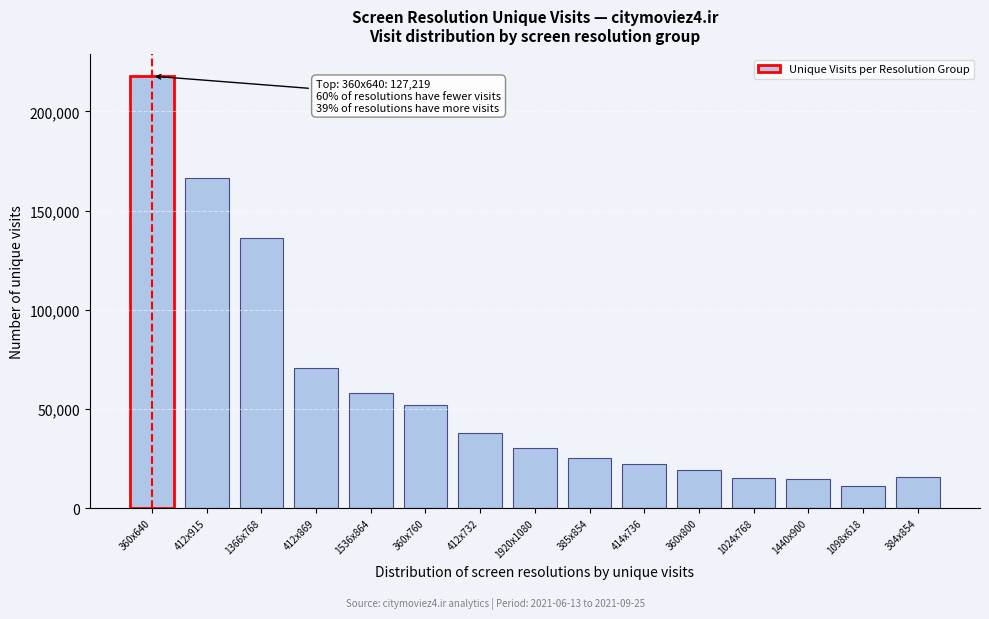

Approximately how many times larger is the value at 360x760 compared to 412x915?

0.3